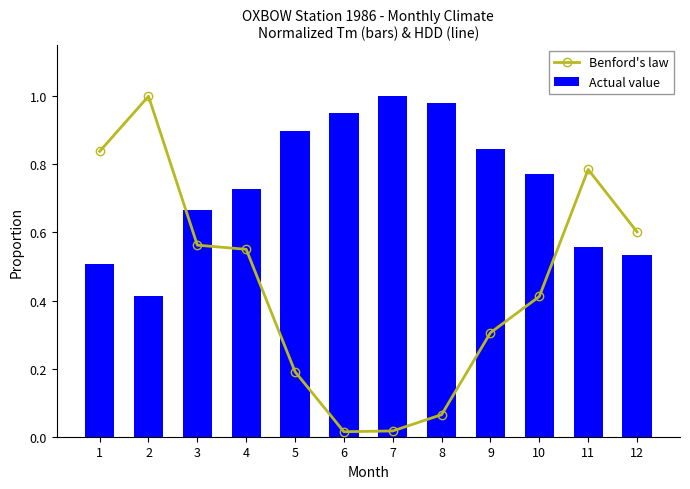

What value does the Actual value series have at 9?

0.8